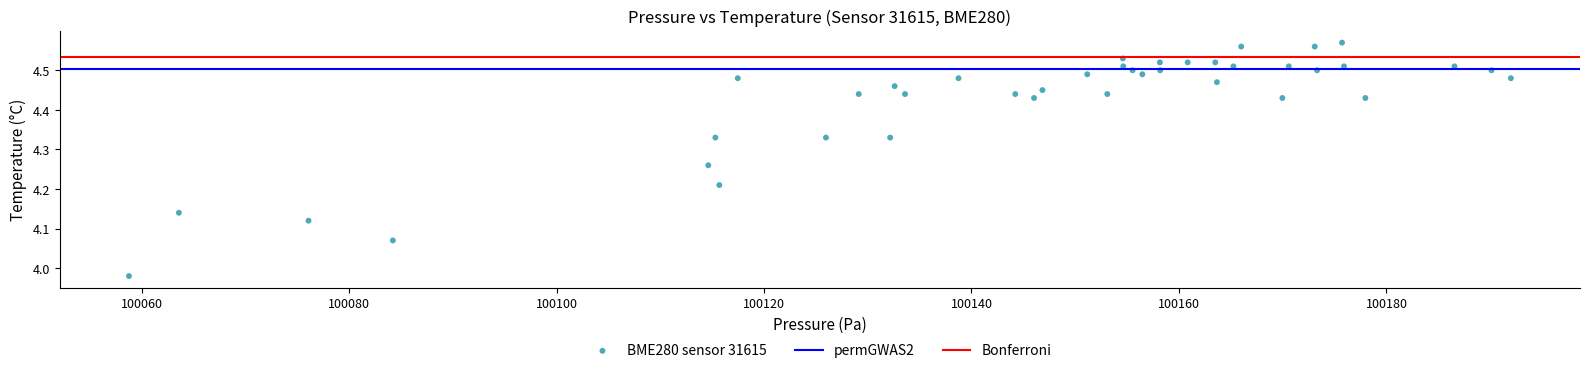

What is the range of X values (max minus min)?

133.2